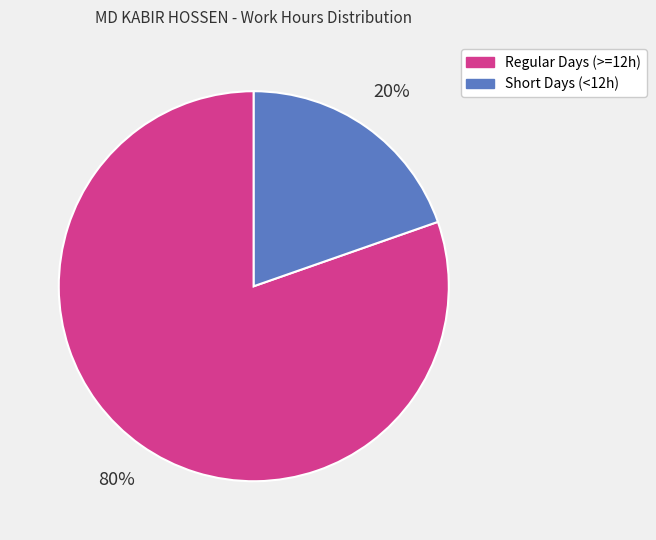

Is there a majority slice in this chart?

Yes